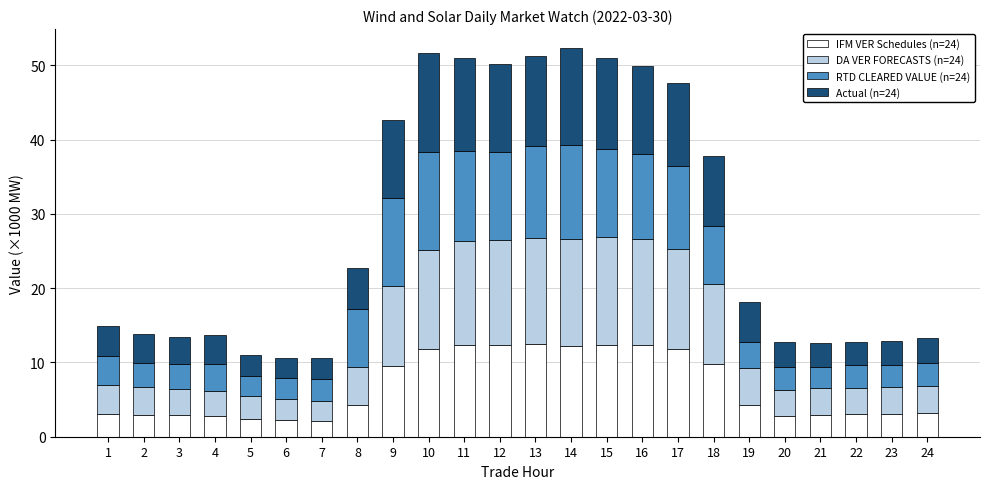

What is the average value of the IFM VER Schedules (n=24) series?

6.6